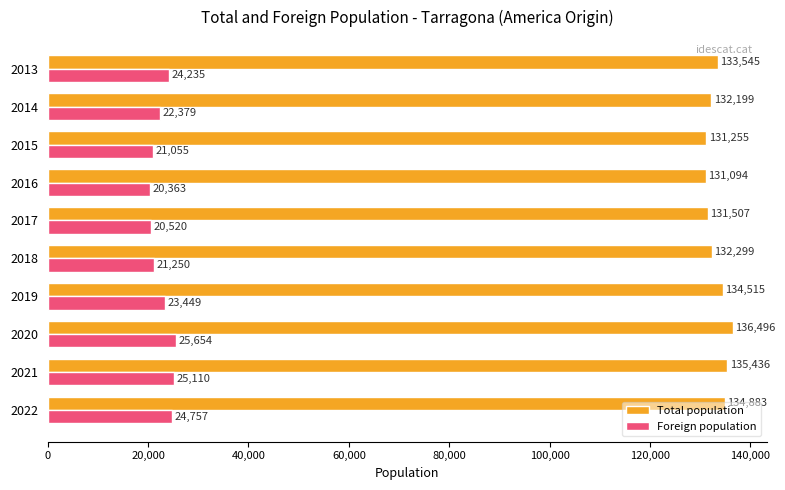

What value does the Foreign population series have at 2014?

22379